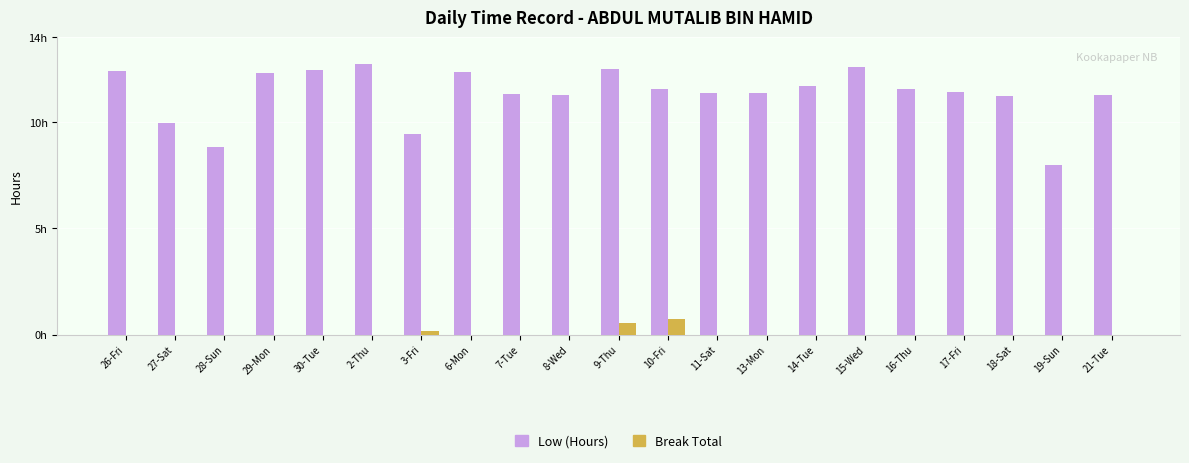

What are all the series names shown in the legend?

Low (Hours), Break Total